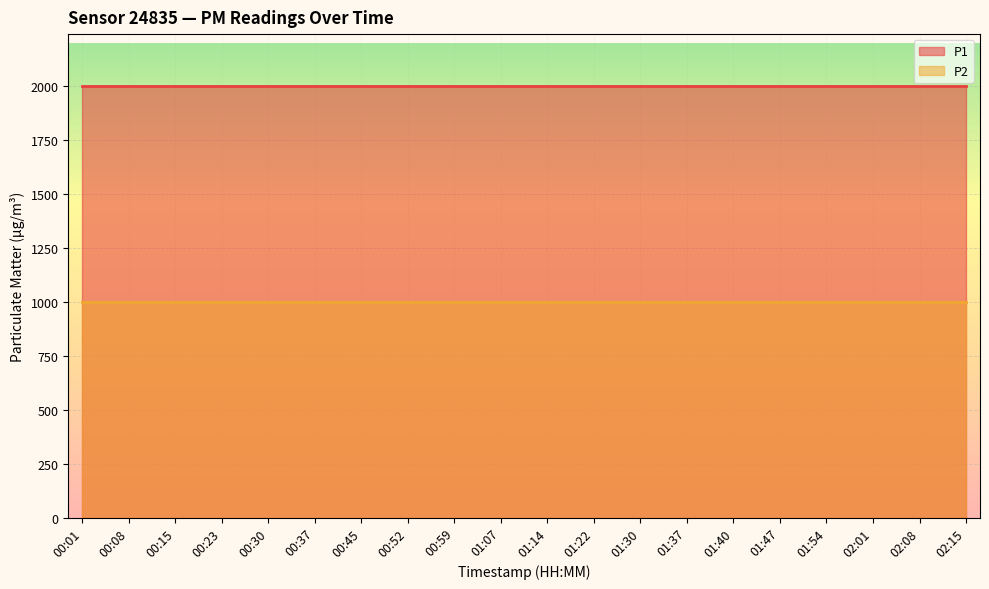

The P1 series shows 2872.4 at 01:40. True or false?

False